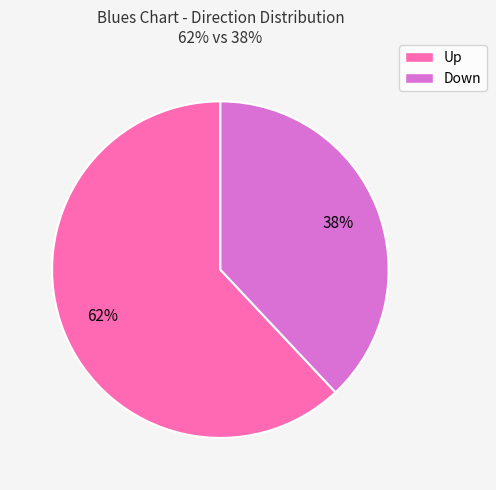

Combined, do Up and Down account for over 50%?

Yes